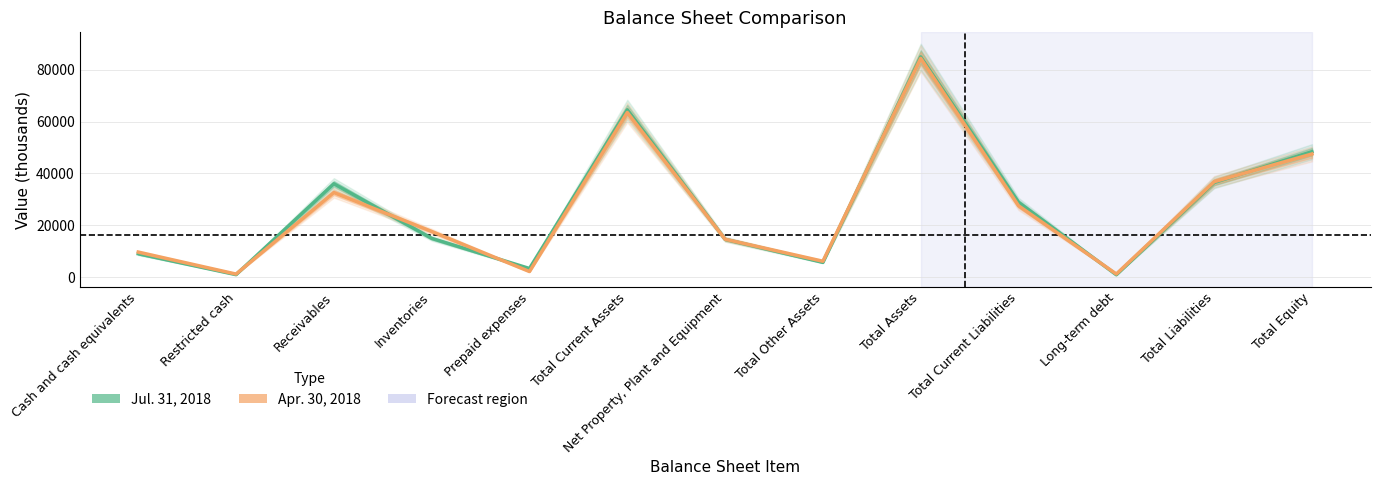

How many data points does each series have?

13